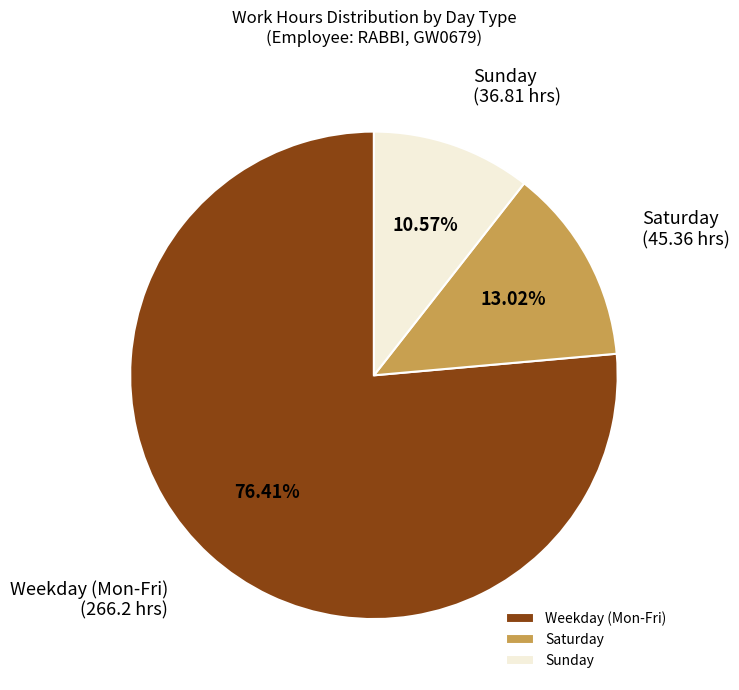

Is the sum of Saturday and Weekday (Mon-Fri) greater than half?

Yes